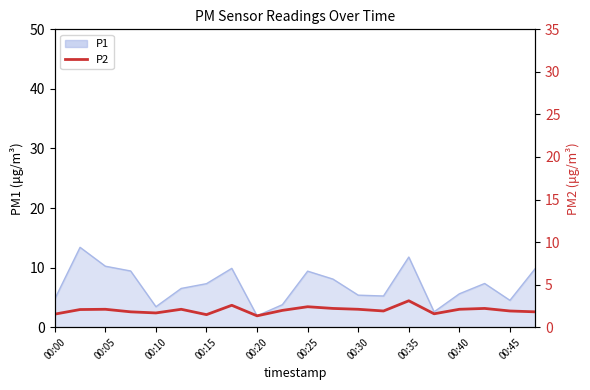

At which label does the data first exceed 2?

00:05